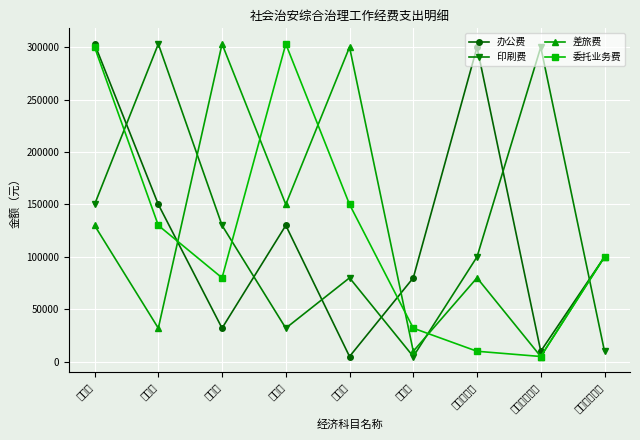

Between 差旅费 and 会议费, which series saw the biggest shift?

委托业务费